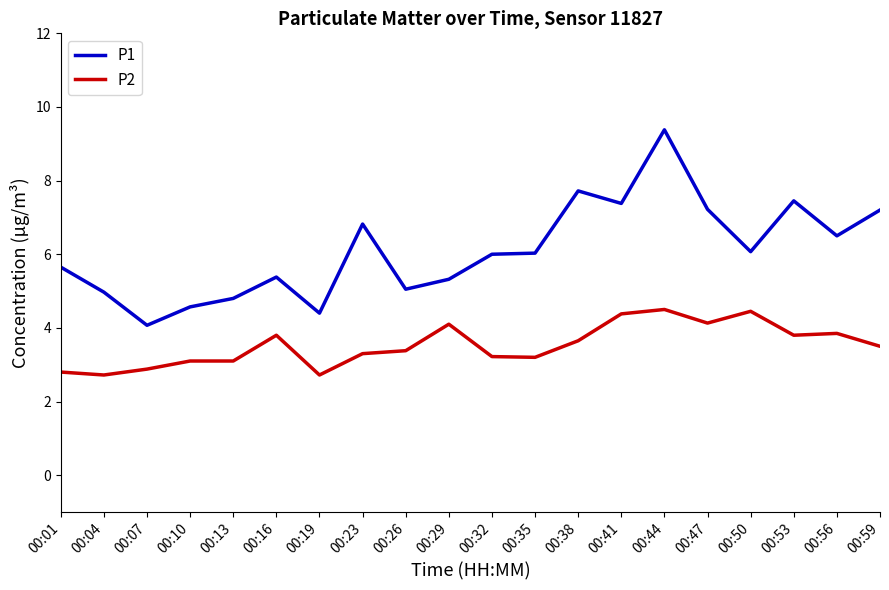

What is the difference between the maximum and minimum values in the P2 series?

1.8